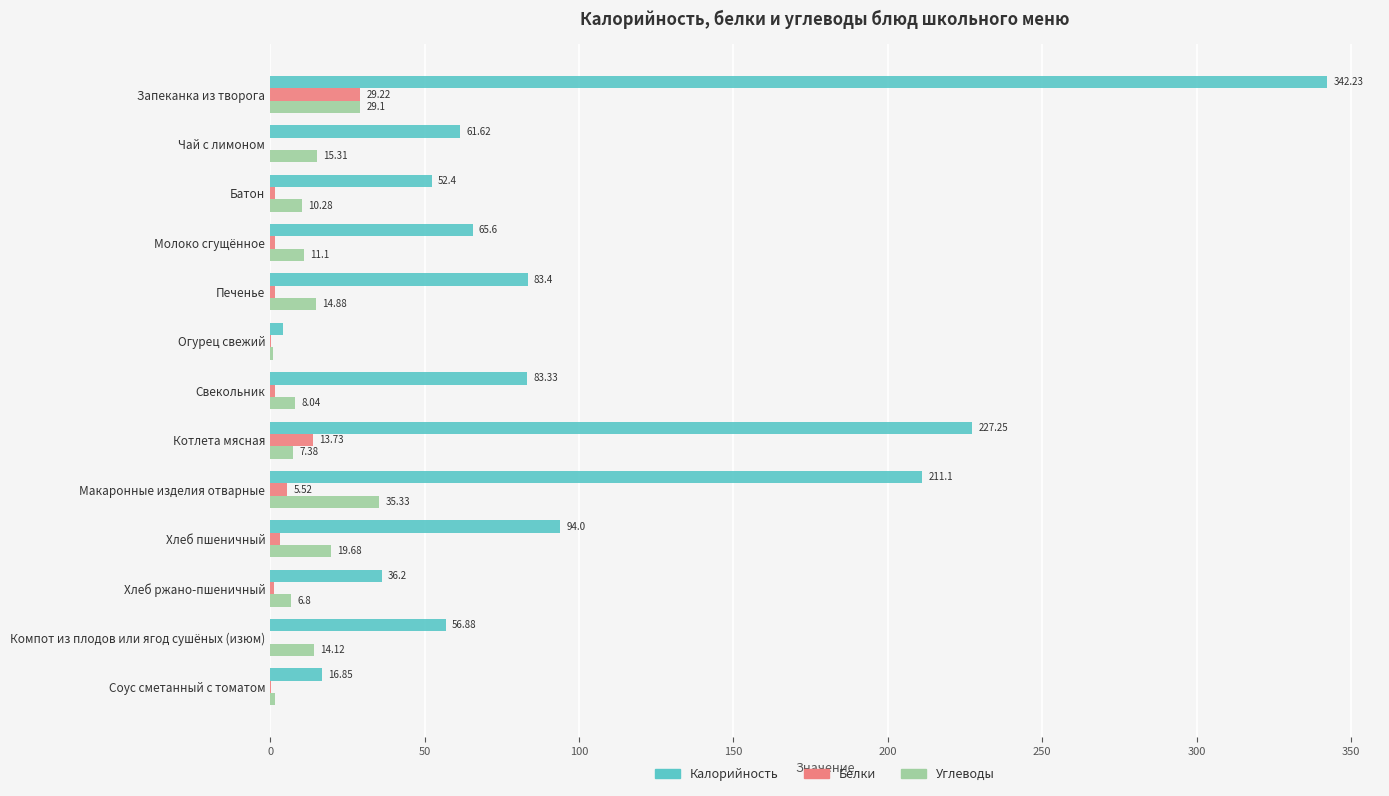

Which category has the highest value across all series?

Запеканка из творога